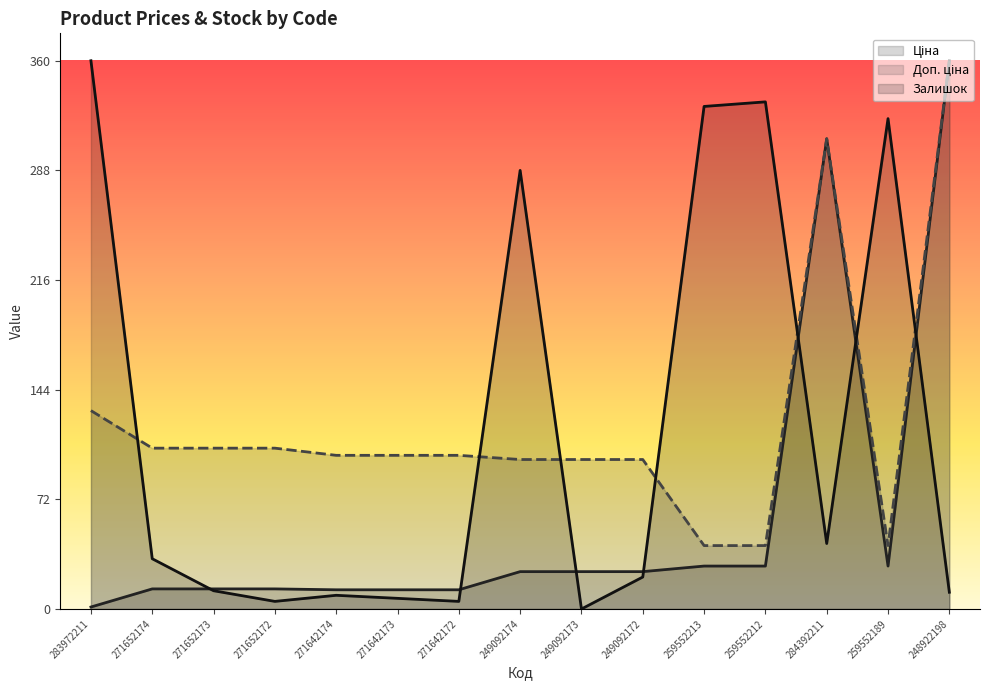

Which category has the highest value across all series?

248922198